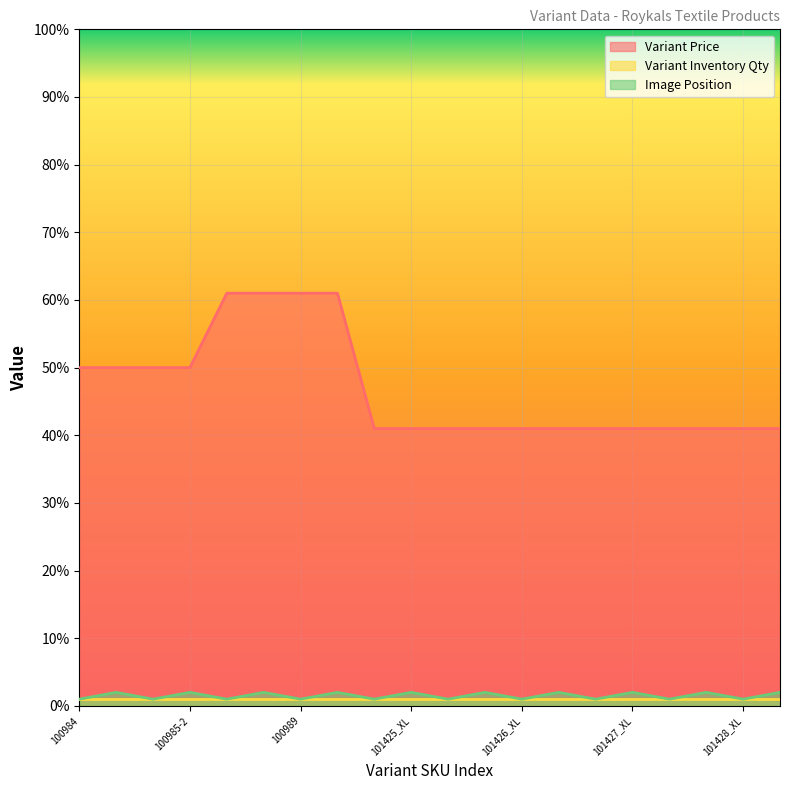

List the series in order of their peak value, lowest first.

Variant Inventory Qty, Image Position, Variant Price